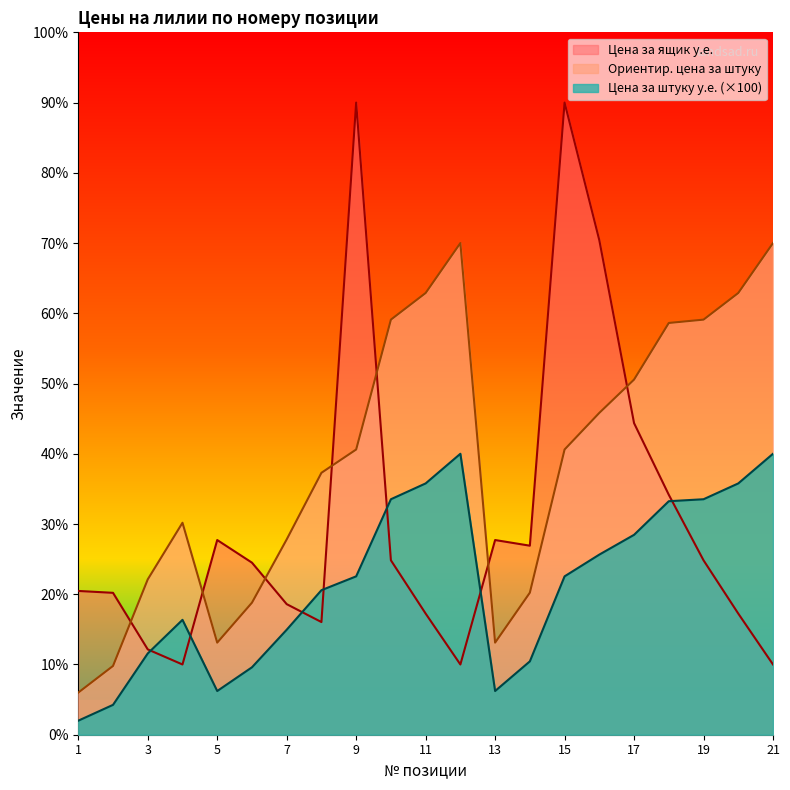

What is the maximum value for Ориентировочная цена за штуку?

350.0